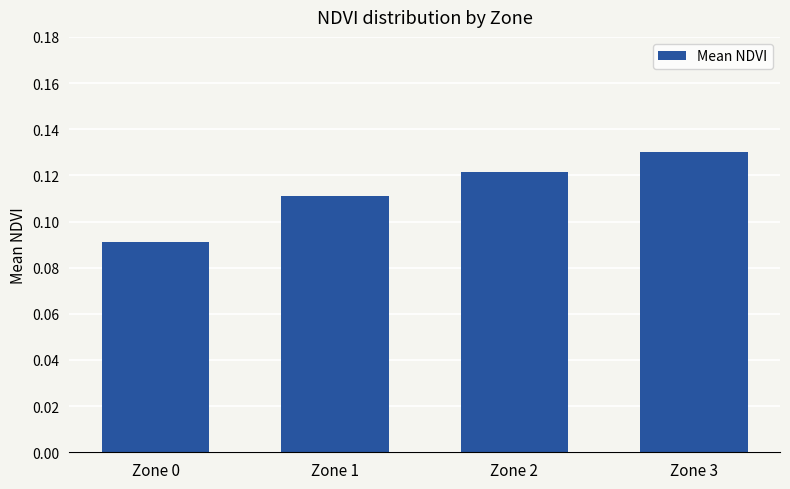

Are the bars horizontal?

No